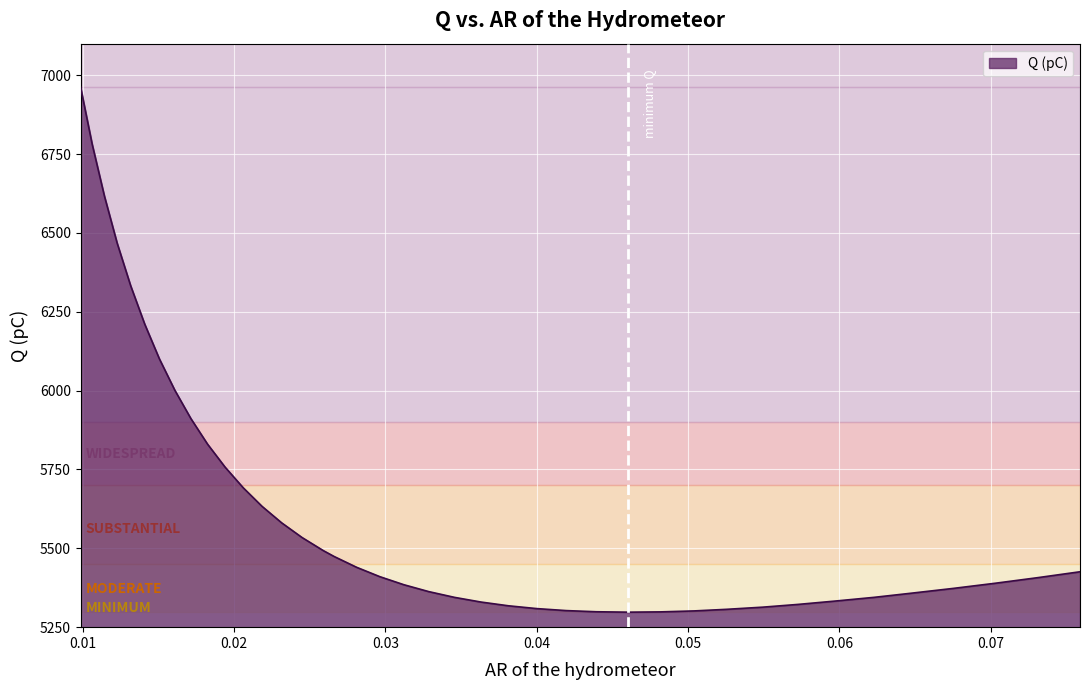

What is the maximum value shown in the chart?

6963.1